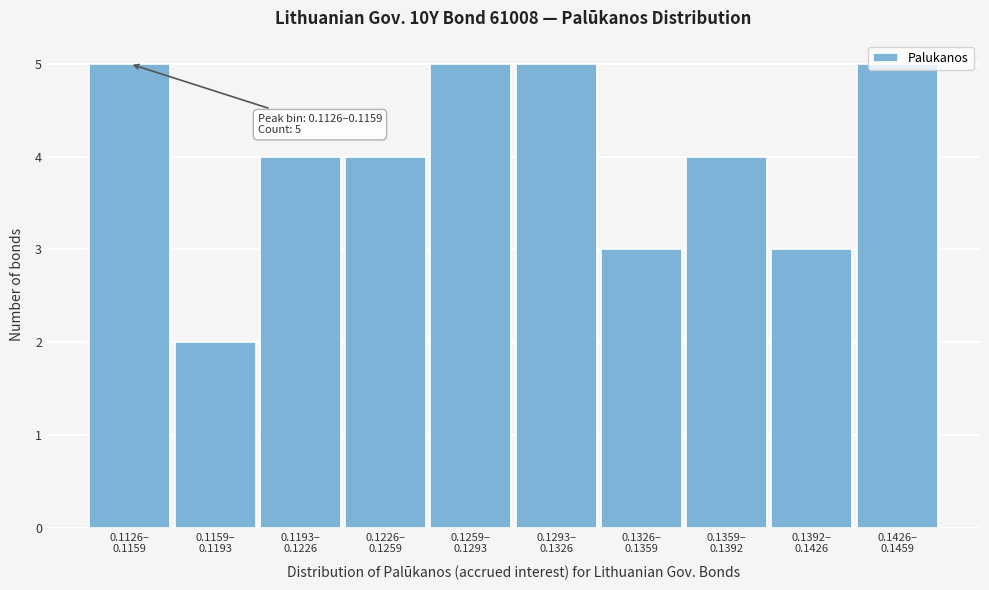

What is the difference between the maximum and minimum values?

3